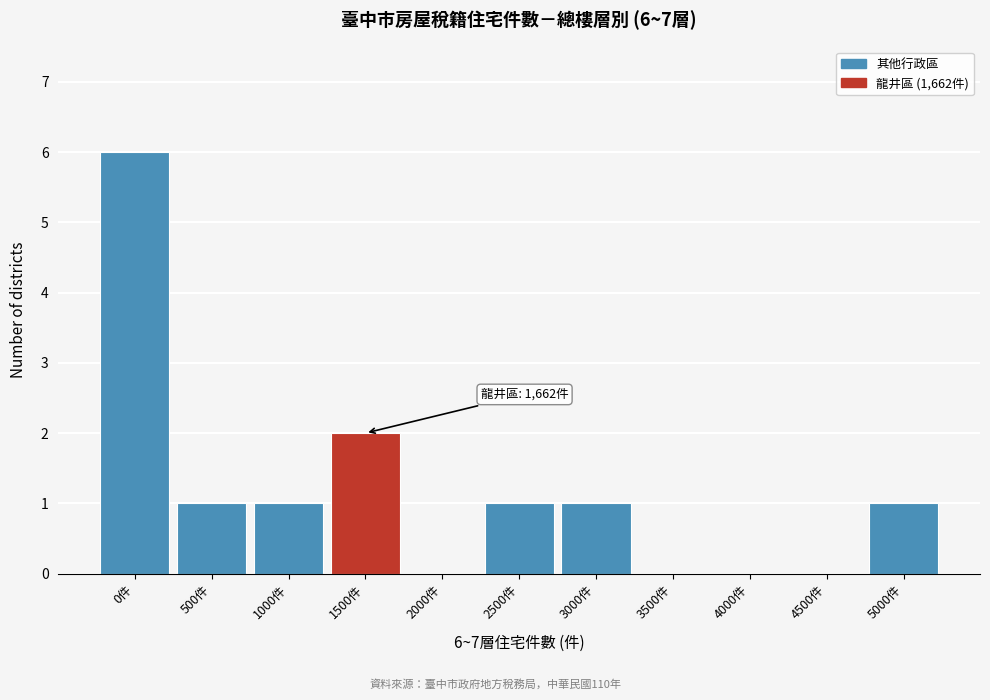

Reading right to left, list all the values displayed in this chart.

5000件=1	4500件=0	4000件=0	3500件=0	3000件=1	2500件=1	2000件=0	1500件=2	1000件=1	500件=1	0件=6